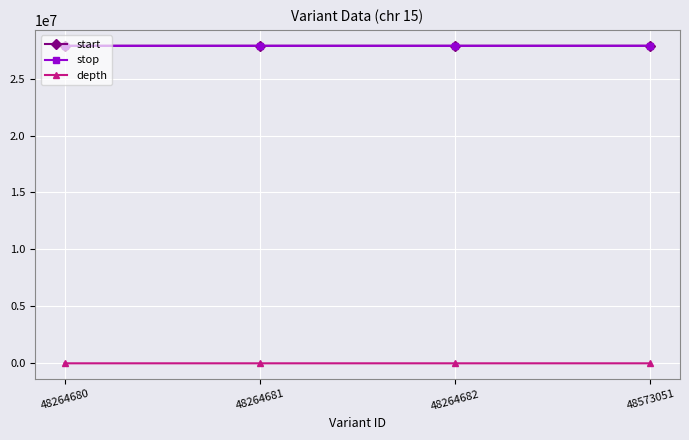

True or false: depth has more than 1 interior local peaks.

False